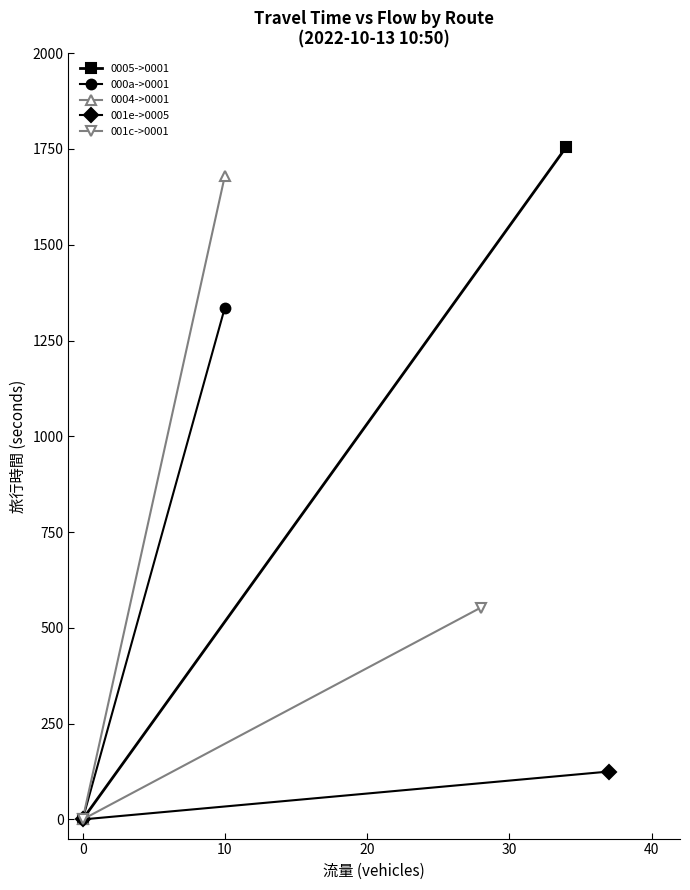

Is the value of 000a->0001 at 10 greater than the value of 0004->0001 at 10?

No